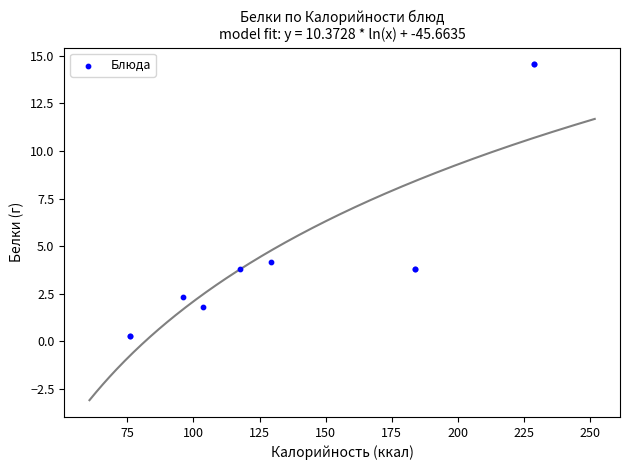

What Y value in the scatter plot is closest to 7?

4.2